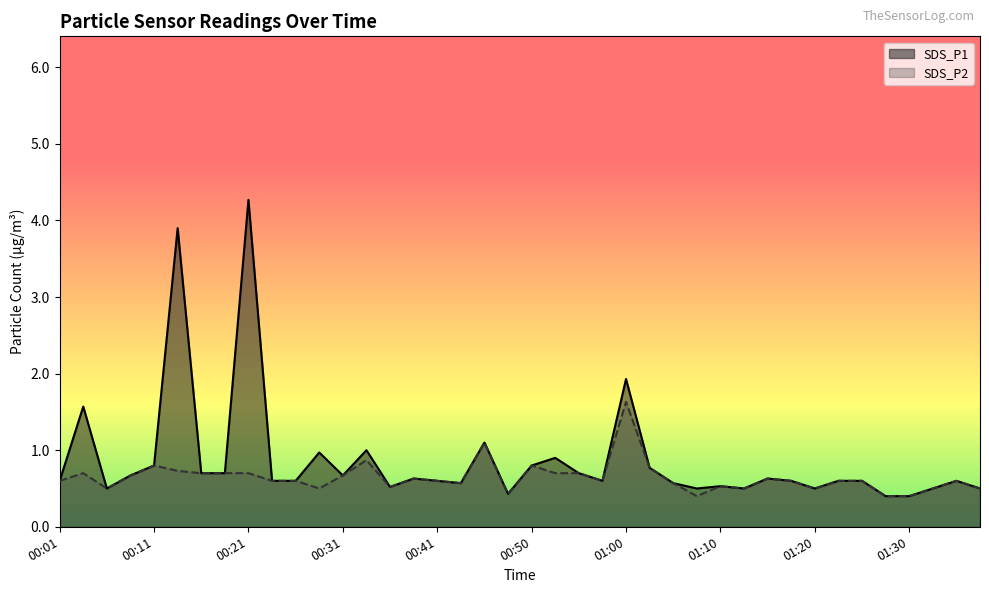

What is the label of the 40th point from the right?

00:01